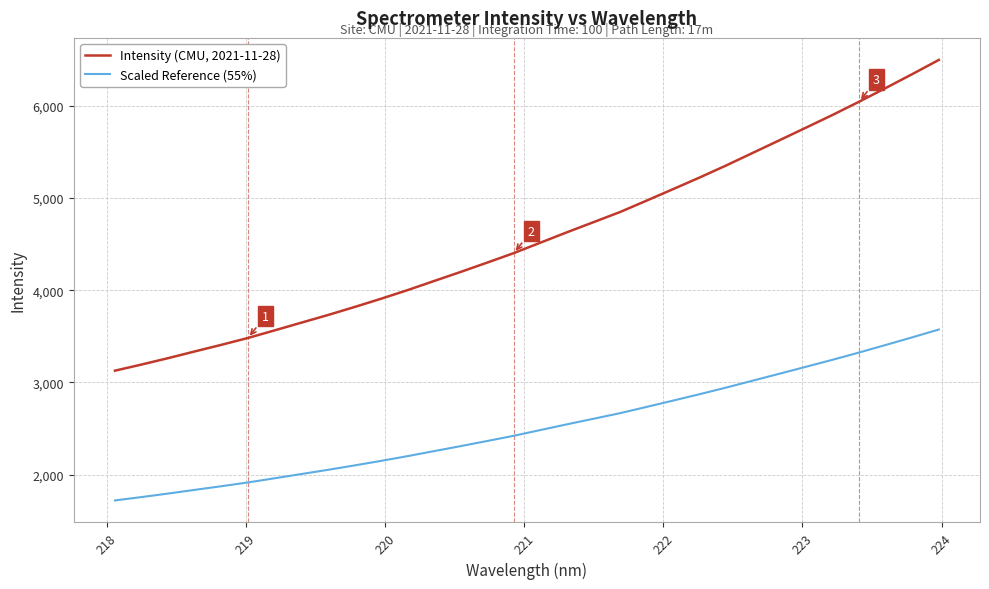

Which series has the largest total across all categories?

Intensity (CMU, 2021-11-28)